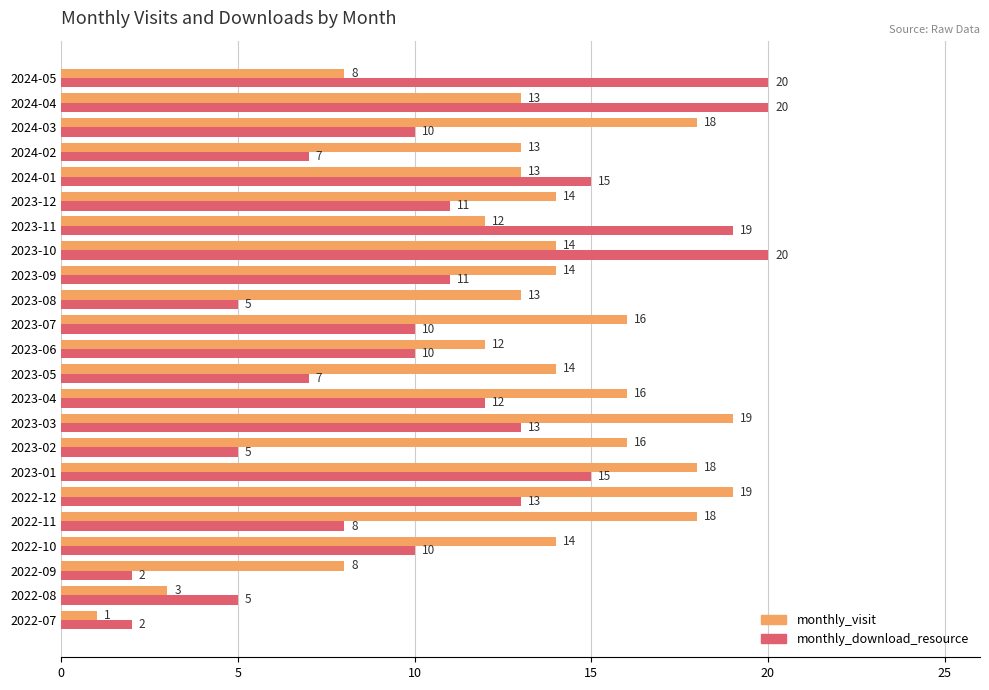

At 2024-05, list the series in order from largest to smallest.

monthly_download_resource, monthly_visit